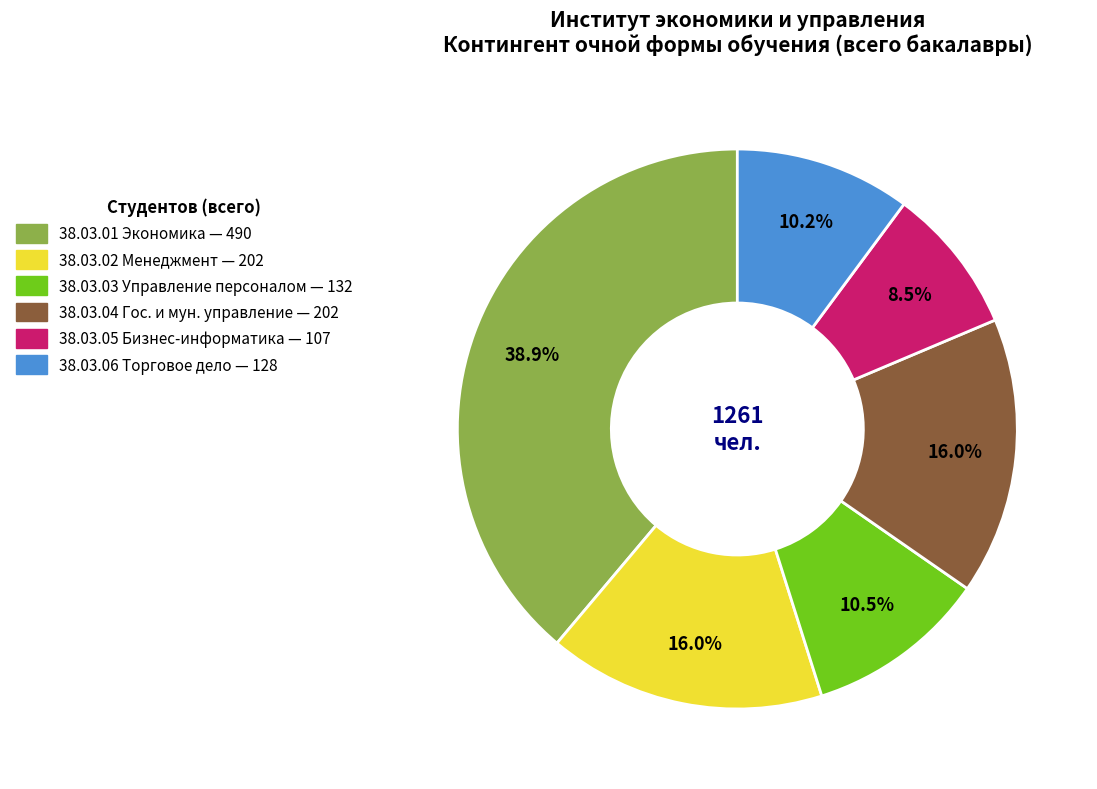

To the nearest percent, what is the average slice percentage?

17%